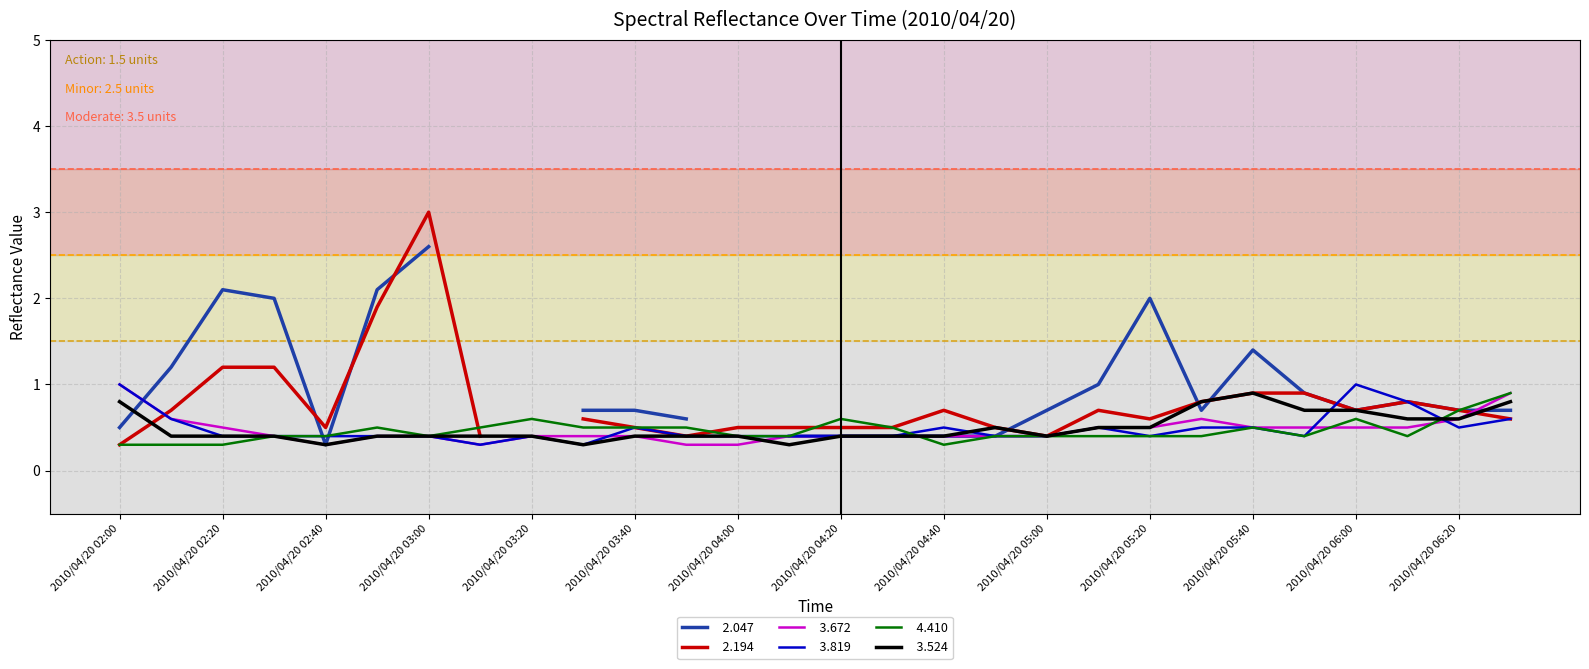

List the labels in order of   3.672 value, smallest first.

2010/04/20 02:40, 2010/04/20 03:10, 2010/04/20 03:50, 2010/04/20 04:00, 2010/04/20 02:30, 2010/04/20 02:50, 2010/04/20 03:00, 2010/04/20 03:20, 2010/04/20 03:30, 2010/04/20 03:40, 2010/04/20 04:10, 2010/04/20 04:20, 2010/04/20 04:30, 2010/04/20 04:40, 2010/04/20 04:50, 2010/04/20 05:00, 2010/04/20 02:20, 2010/04/20 05:10, 2010/04/20 05:20, 2010/04/20 05:40, 2010/04/20 05:50, 2010/04/20 06:00, 2010/04/20 06:10, 2010/04/20 02:10, 2010/04/20 05:30, 2010/04/20 06:20, 2010/04/20 06:30, 2010/04/20 02:00